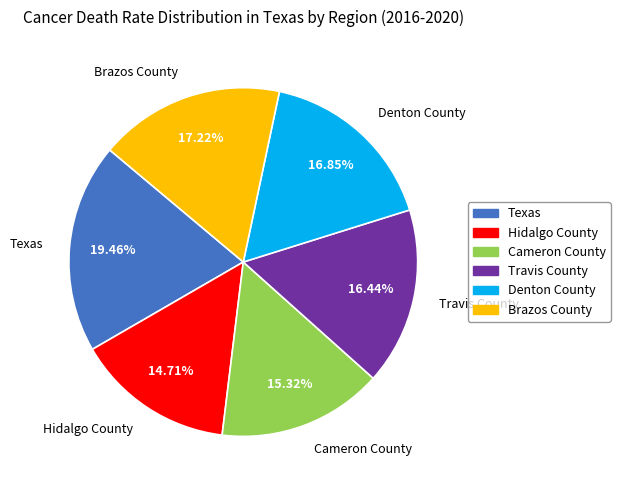

Is the sum of Brazos County and Travis County greater than half?

No